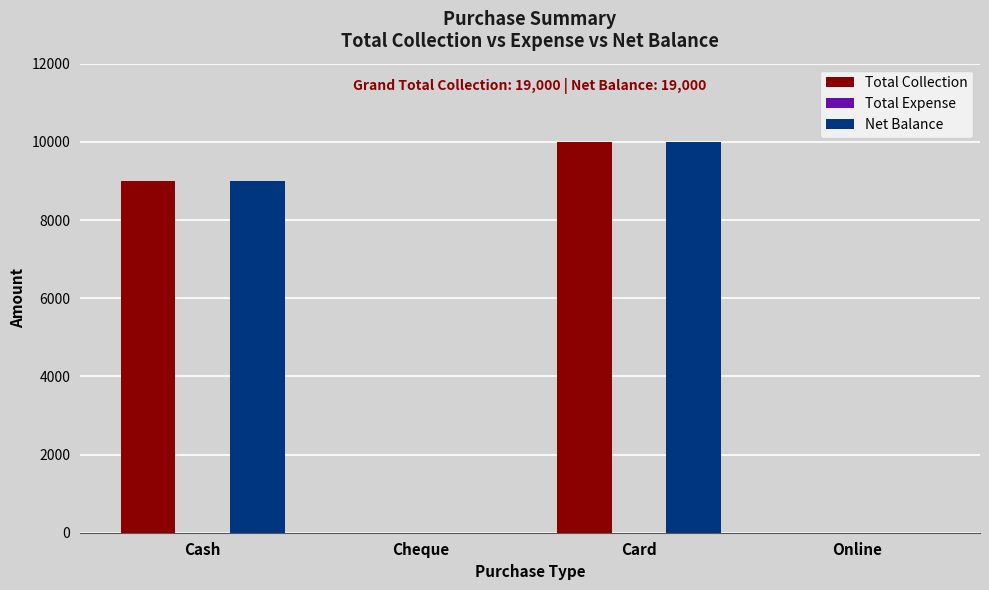

What is the total value across all series at Card?

20000